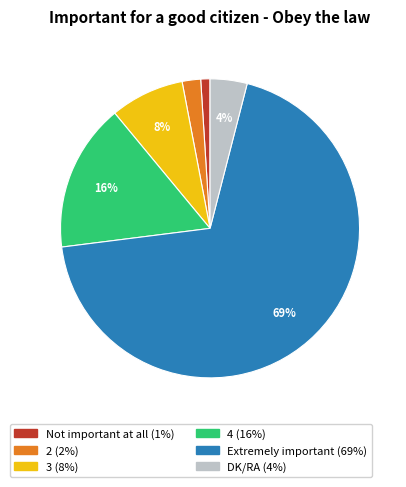

To the nearest percent, what is the combined percentage of DK/RA and 4?

20%